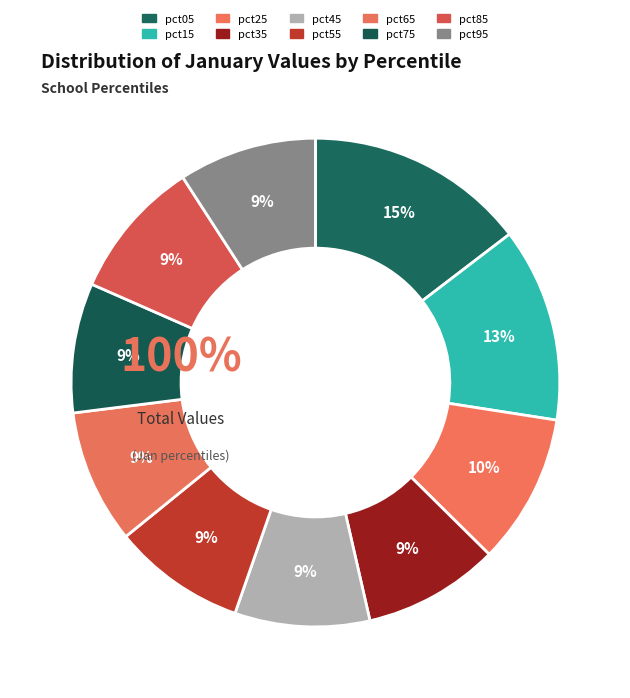

The pct75 slice represents 2% of the pie. True or false?

False